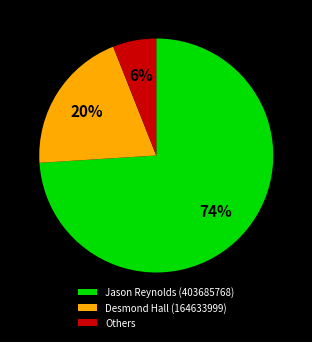

The Desmond Hall (164633999) slice represents 20% of the pie. True or false?

True